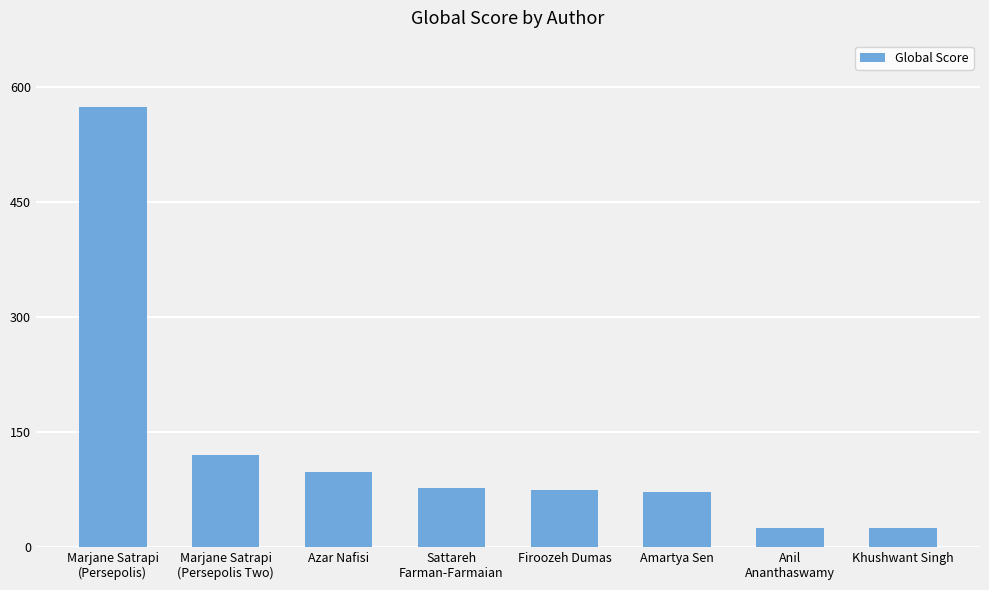

At which label is the value closest to 299?

Marjane Satrapi
(Persepolis Two)